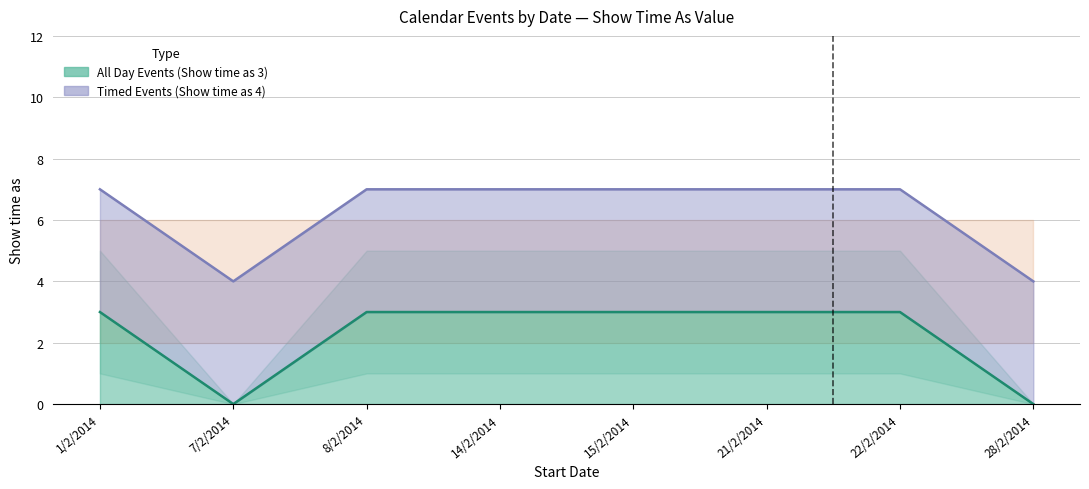

What is the value of the 7th point from the left?

3